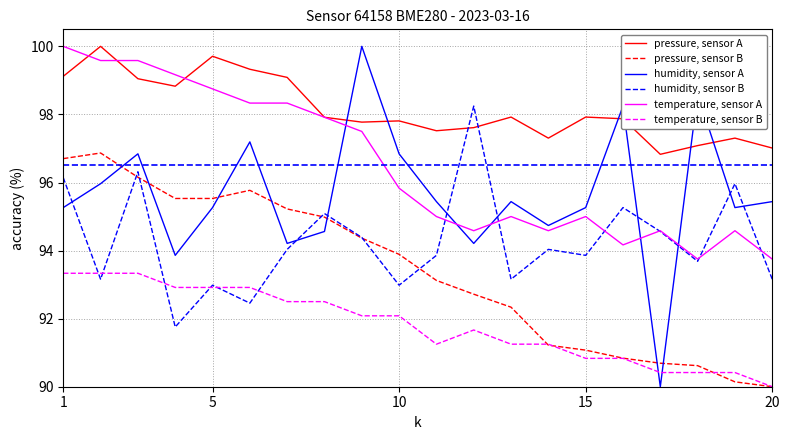

Which series ends up on top after the final intersection of humidity, sensor A and humidity, sensor B?

humidity, sensor A